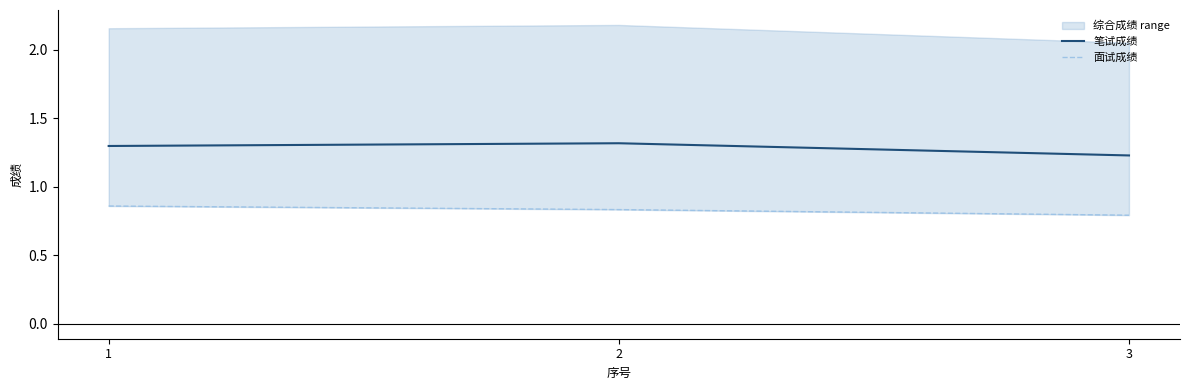

At how many categories does at least one series exceed 1?

3